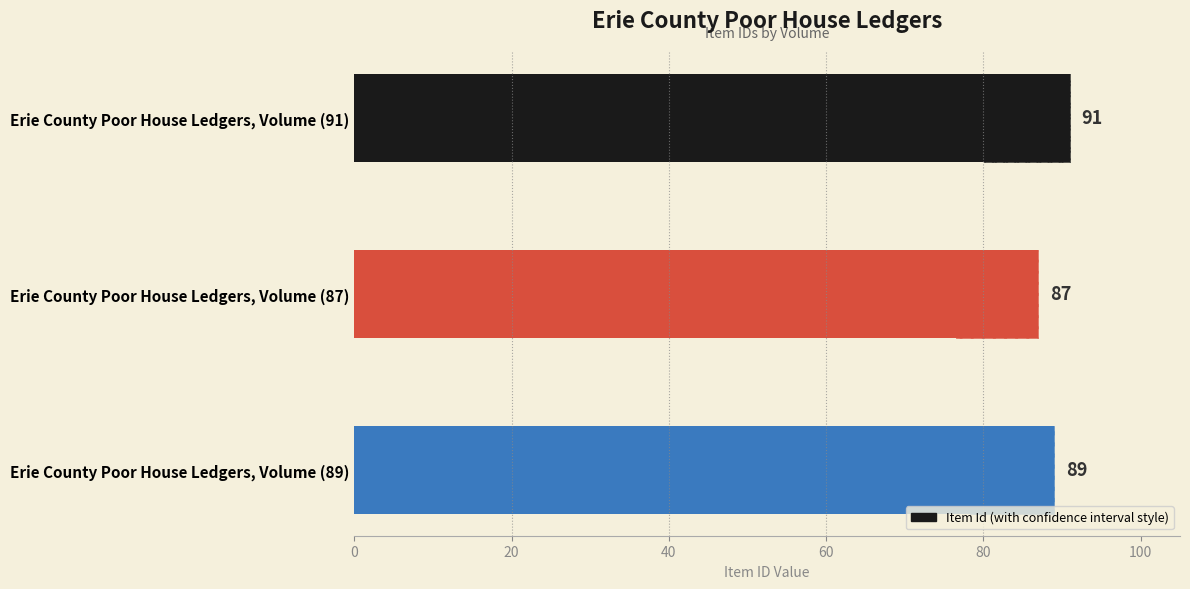

Is it true that the value at Erie County Poor House Ledgers, Volume (91) is 91?

True